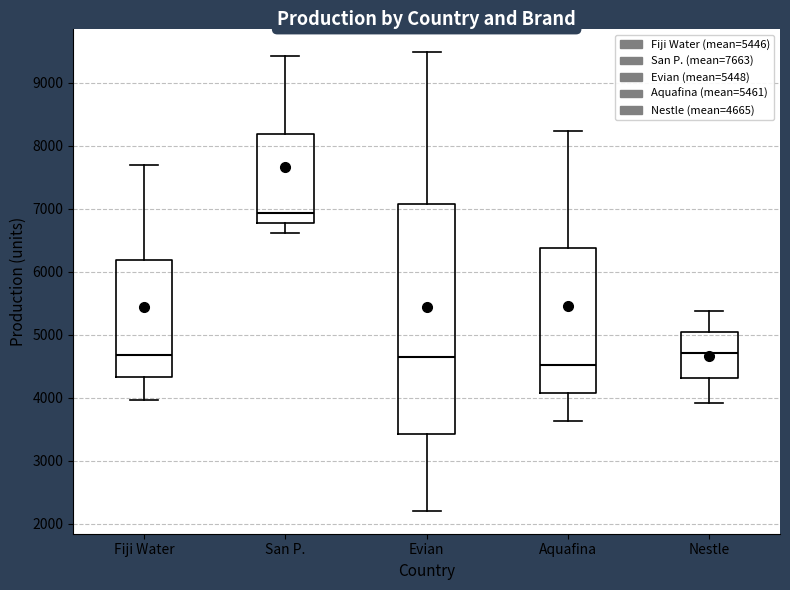

Which box's median line is the lowest?

Aquafina